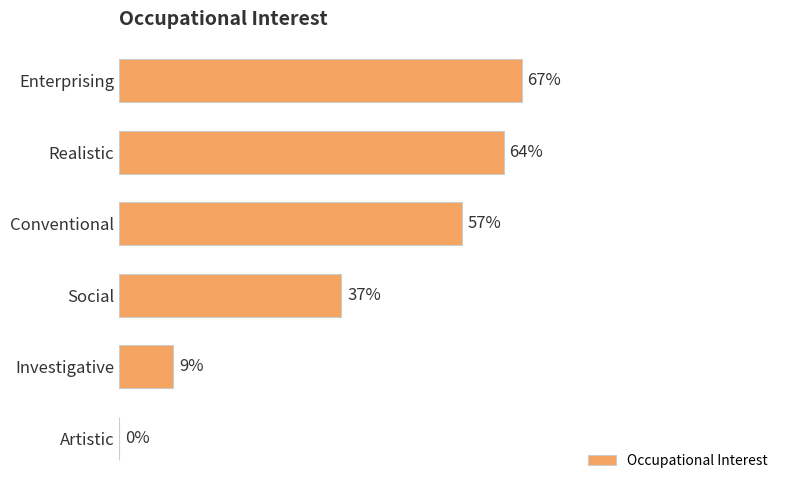

At which label is the value closest to 33?

Social